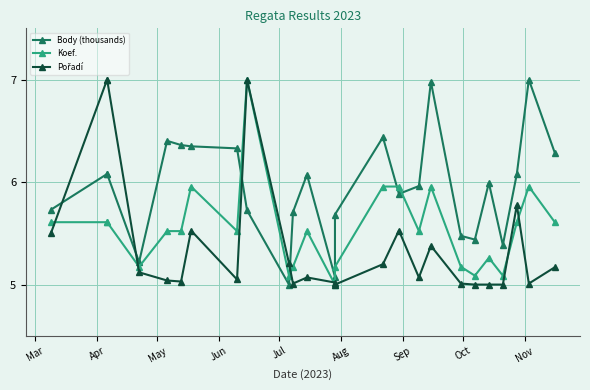

What is the minimum value shown in the chart?

5.0